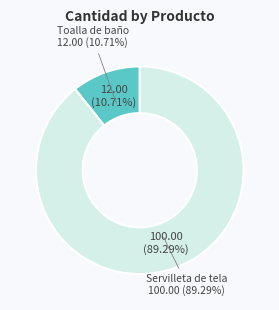

What is the total percentage of Toalla de baño and Servilleta de tela?

100.0%